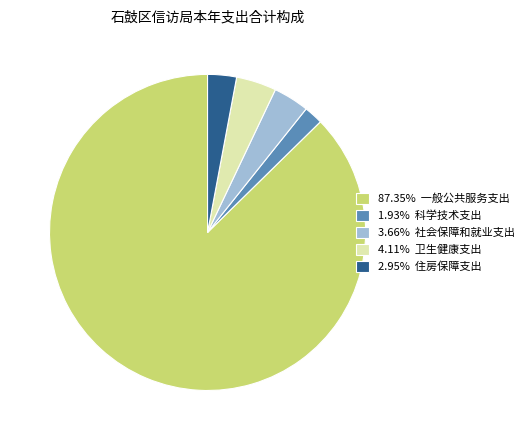

Do 87.35% 一般公共服务支出 and 3.66% 社会保障和就业支出 together represent more than half of the pie?

Yes